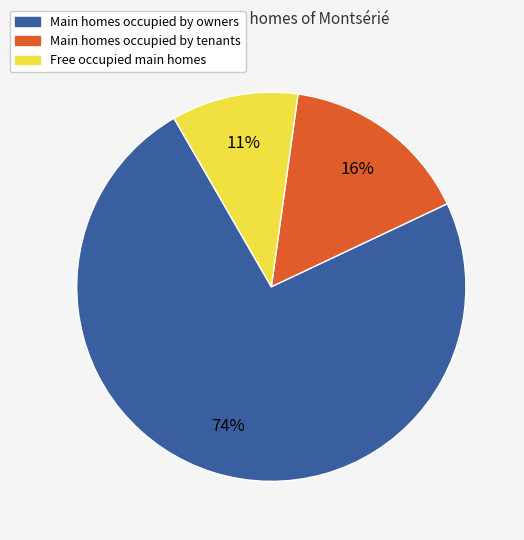

Rank the categories by value from highest to lowest.

Main homes occupied by owners, Main homes occupied by tenants, Free occupied main homes